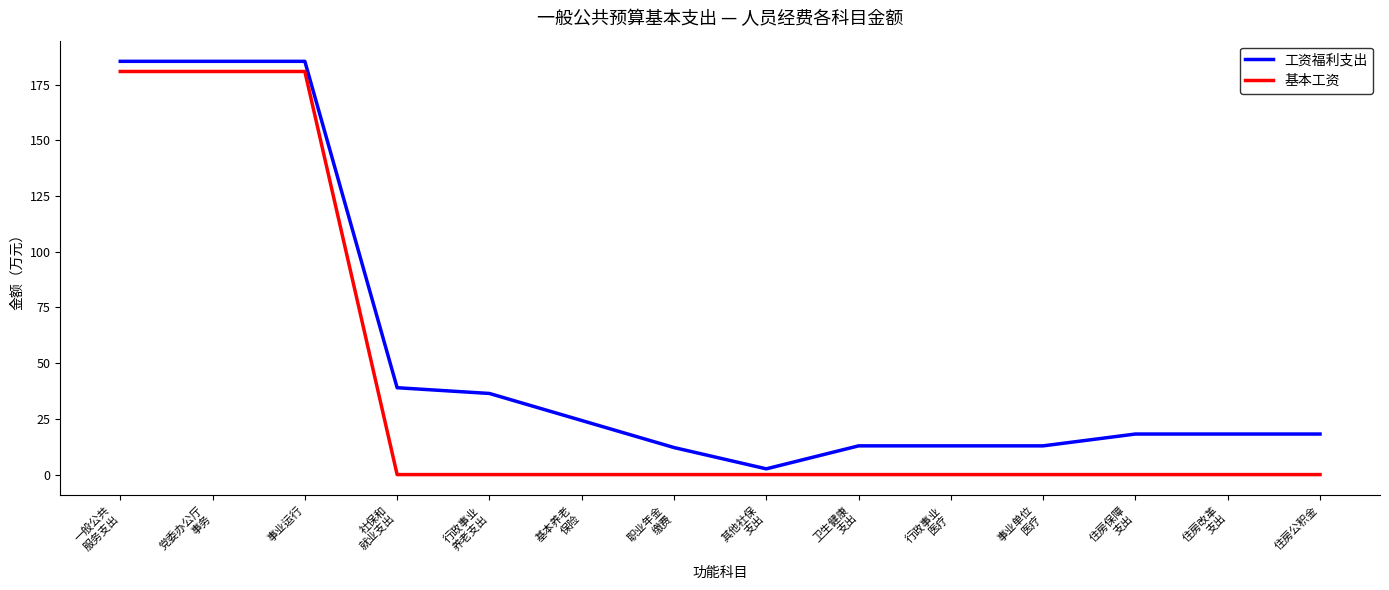

What position from the right is 其他社保
支出?

7